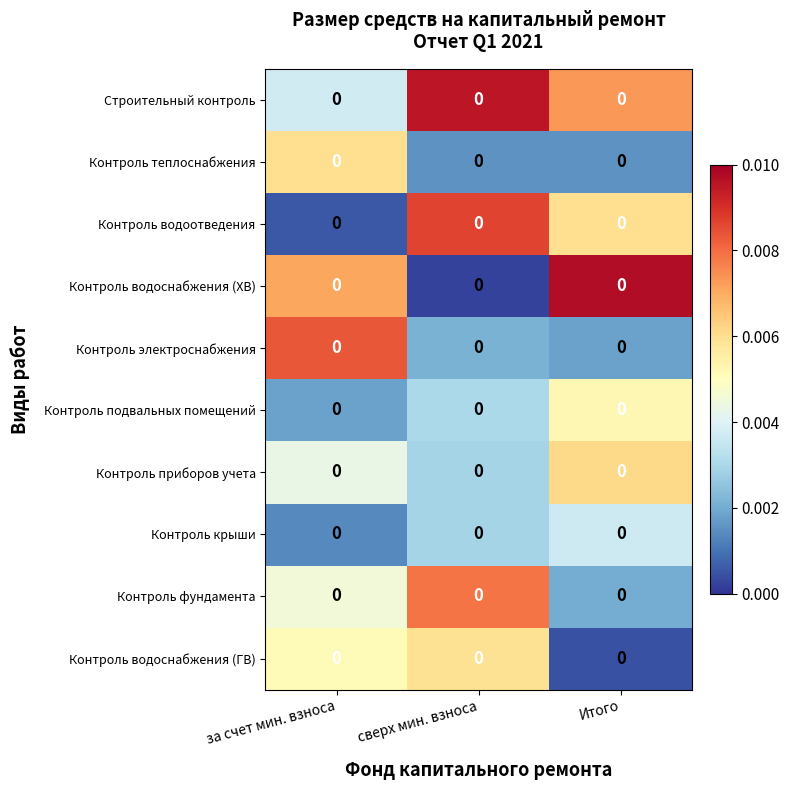

Is the value of Строительный контроль at Итого greater than the value of Контроль теплоснабжения at за счет мин. взноса?

Yes